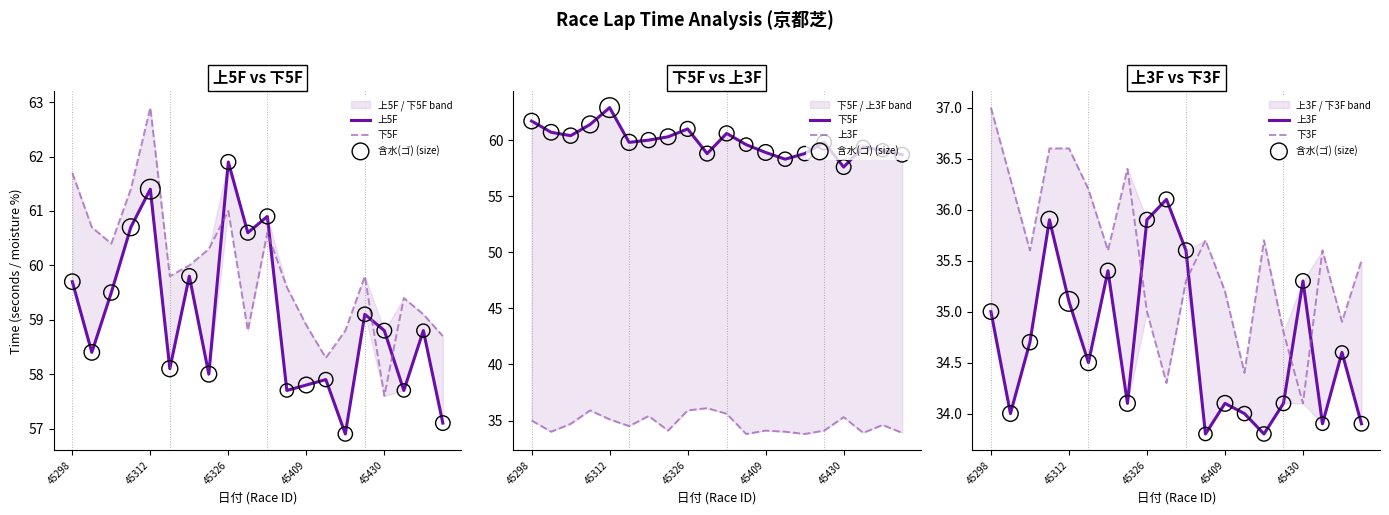

At how many categories does at least one series exceed 60?

9